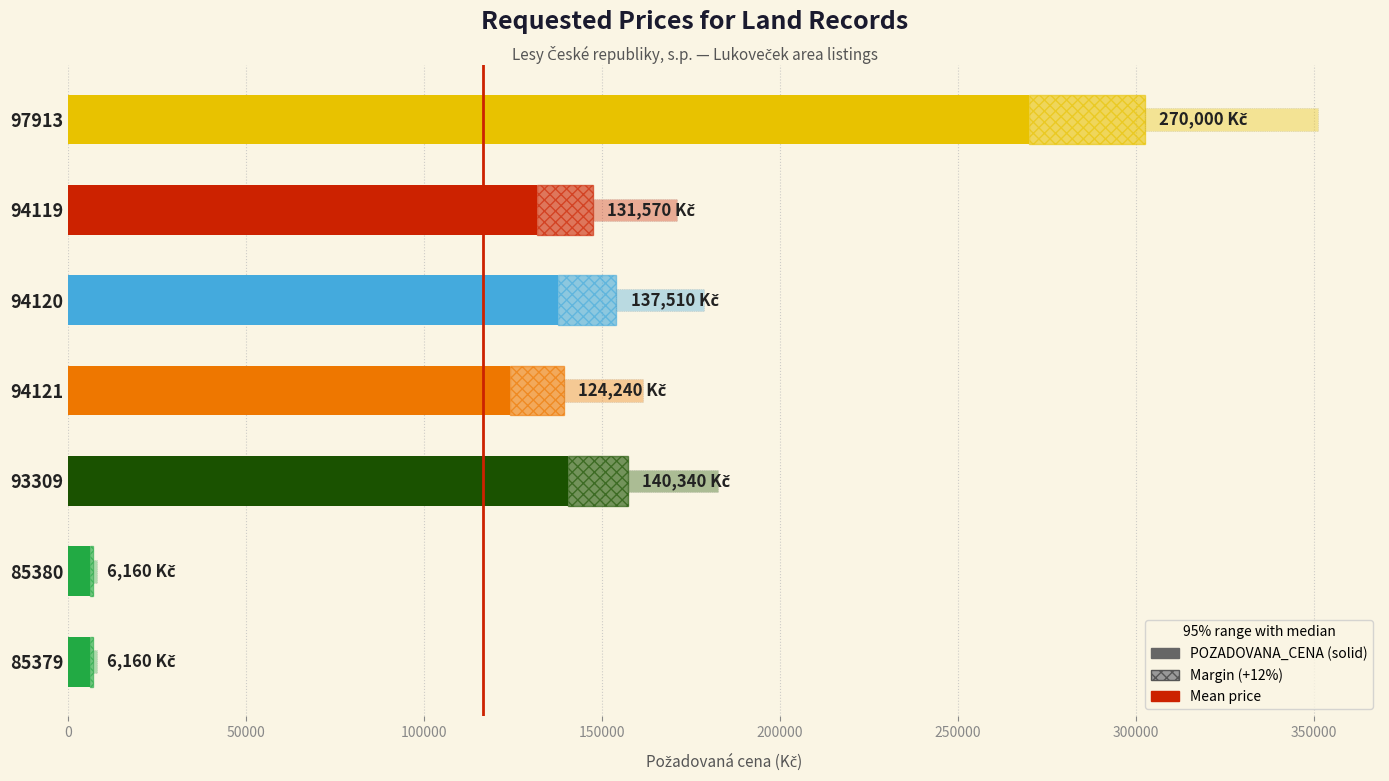

How many data points does each series have?

7